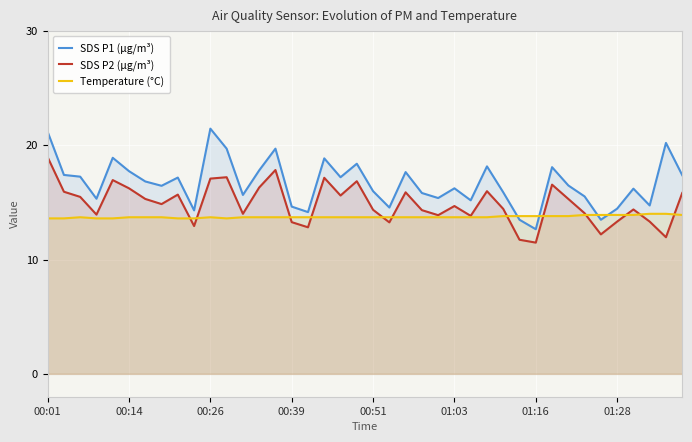

List the series in order of their overall mean, lowest first.

Temperature (°C), SDS P2 (µg/m³), SDS P1 (µg/m³)